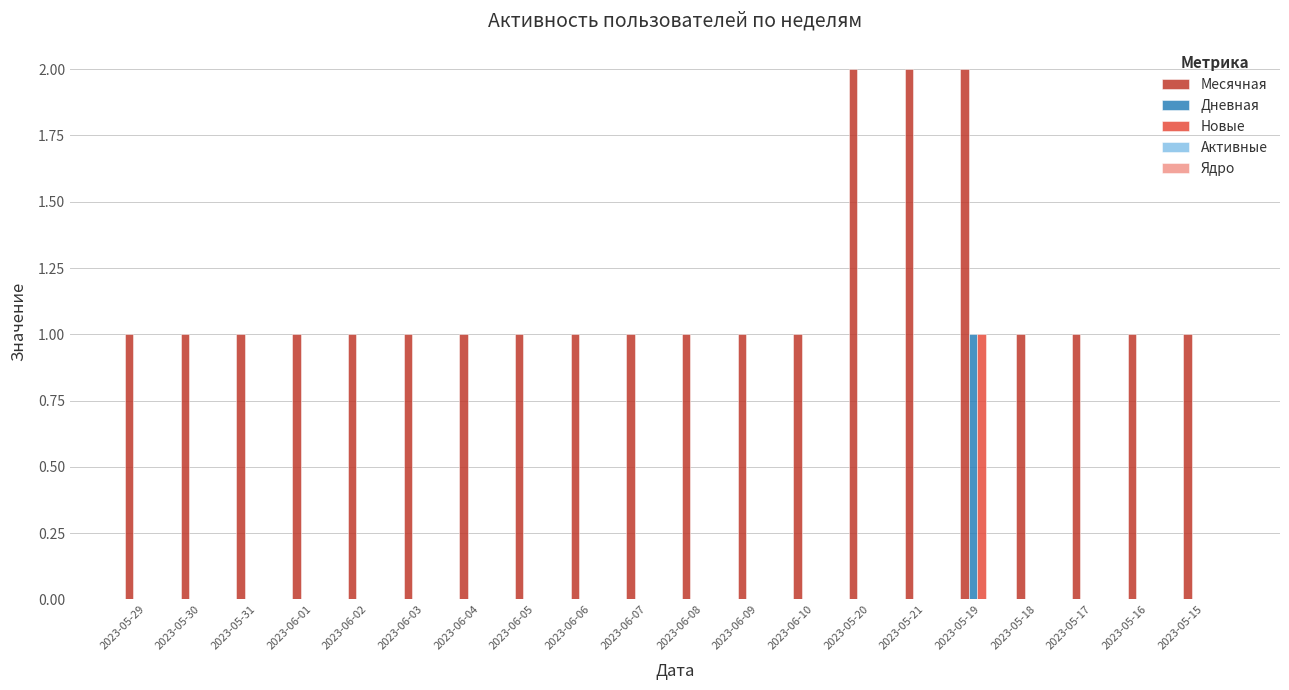

Is it true that Месячная equals 3 at 2023-05-21?

False